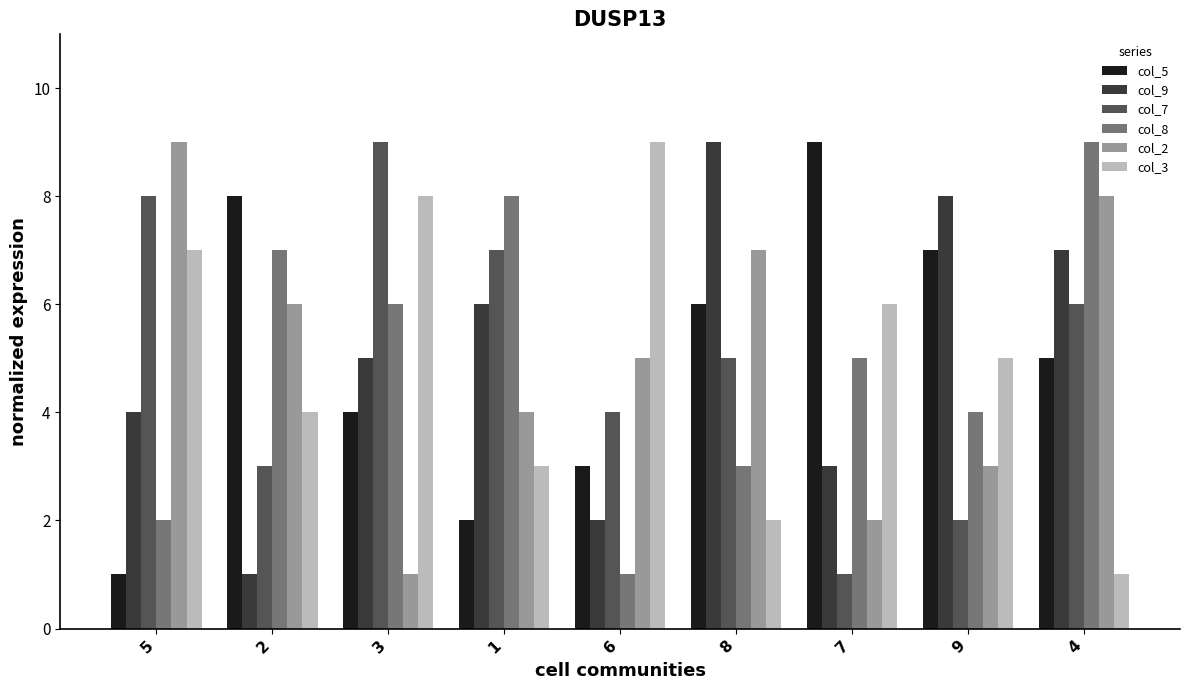

Reading right to left, extract all data points from this chart.

col_5: 4=5	9=7	7=9	8=6	6=3	1=2	3=4	2=8	5=1
col_9: 4=7	9=8	7=3	8=9	6=2	1=6	3=5	2=1	5=4
col_7: 4=6	9=2	7=1	8=5	6=4	1=7	3=9	2=3	5=8
col_8: 4=9	9=4	7=5	8=3	6=1	1=8	3=6	2=7	5=2
col_2: 4=8	9=3	7=2	8=7	6=5	1=4	3=1	2=6	5=9
col_3: 4=1	9=5	7=6	8=2	6=9	1=3	3=8	2=4	5=7